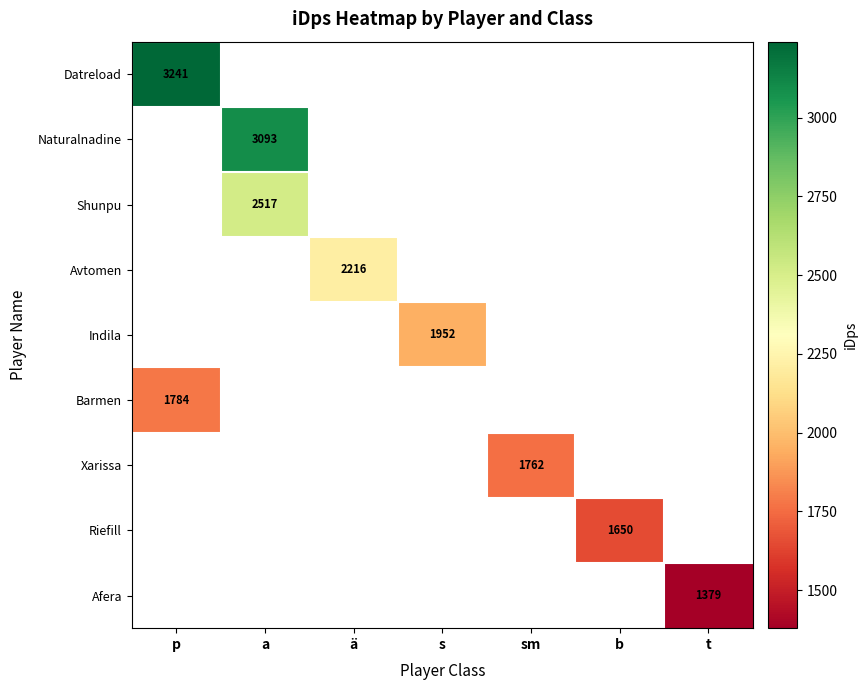

How many values in Indila are above zero?

1